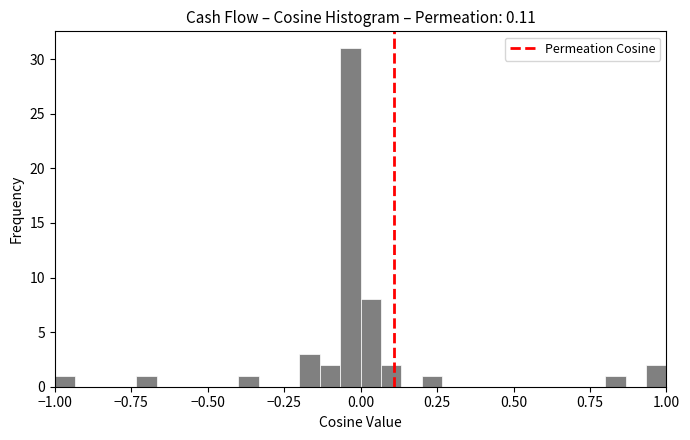

Read against the x-axis, roughly where is the centre of the tallest bar?

-0.05